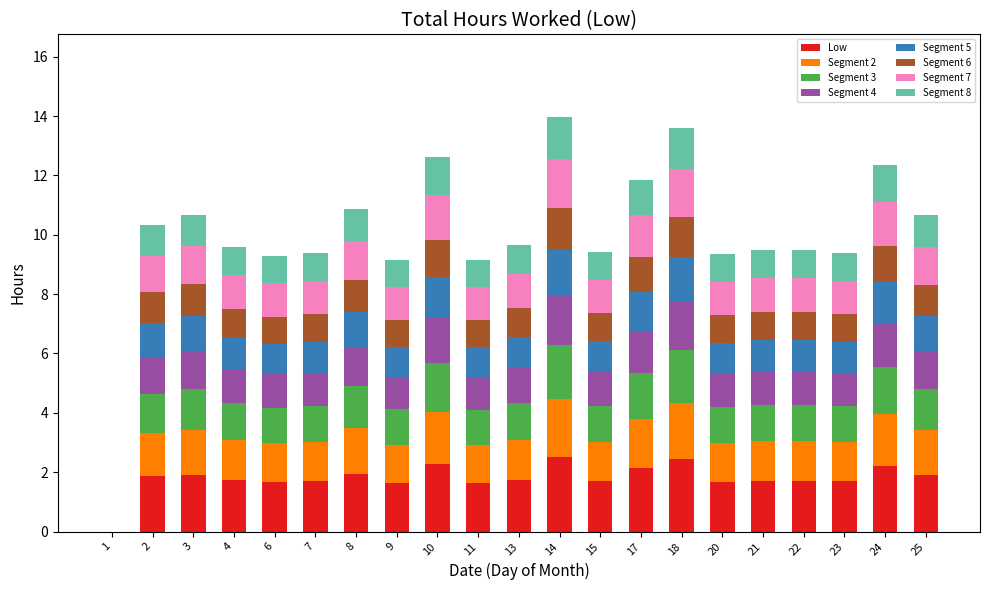

What is the highest value of the Low series?

2.5